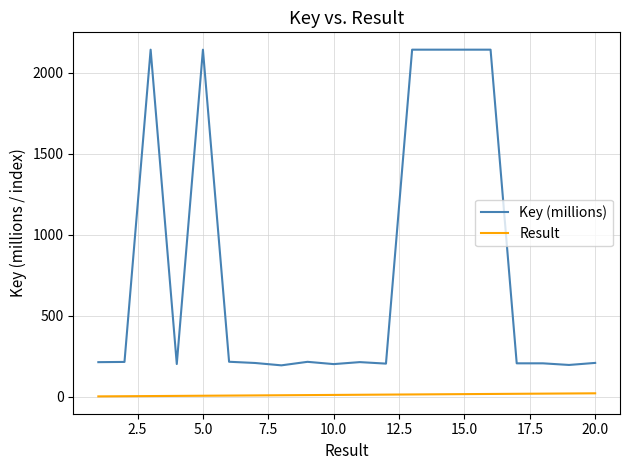

Rank the series by their maximum value, from lowest to highest.

Result, Key (millions)